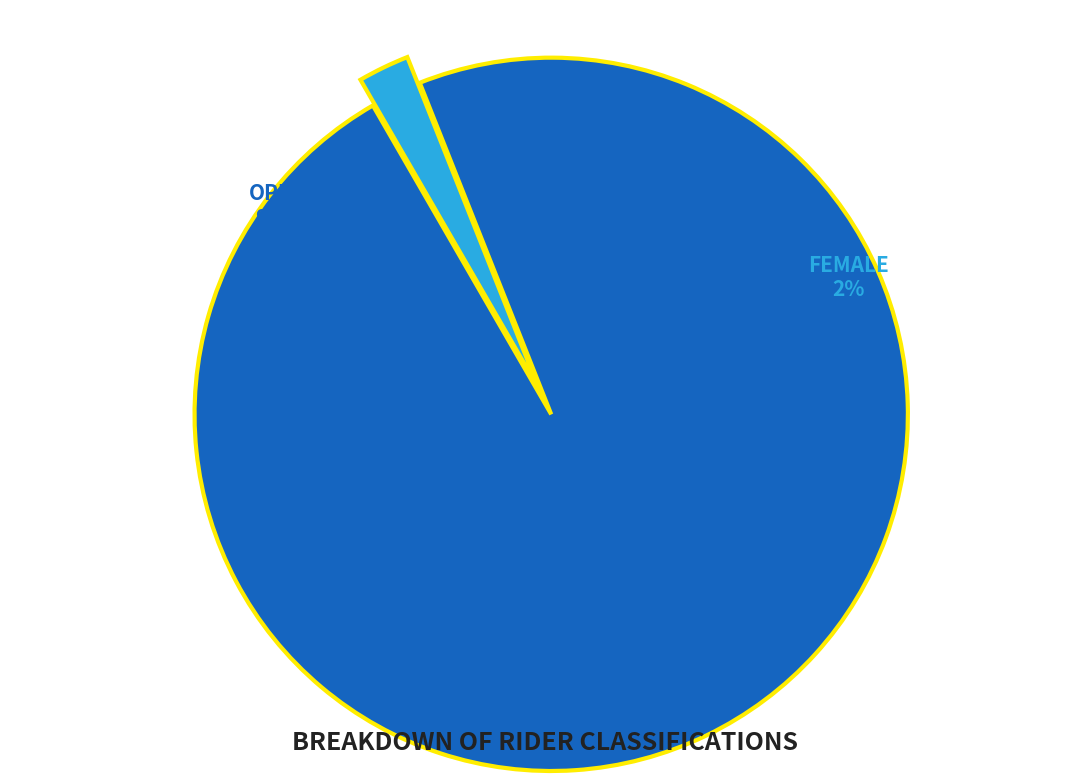

How many segments does this pie chart have?

2